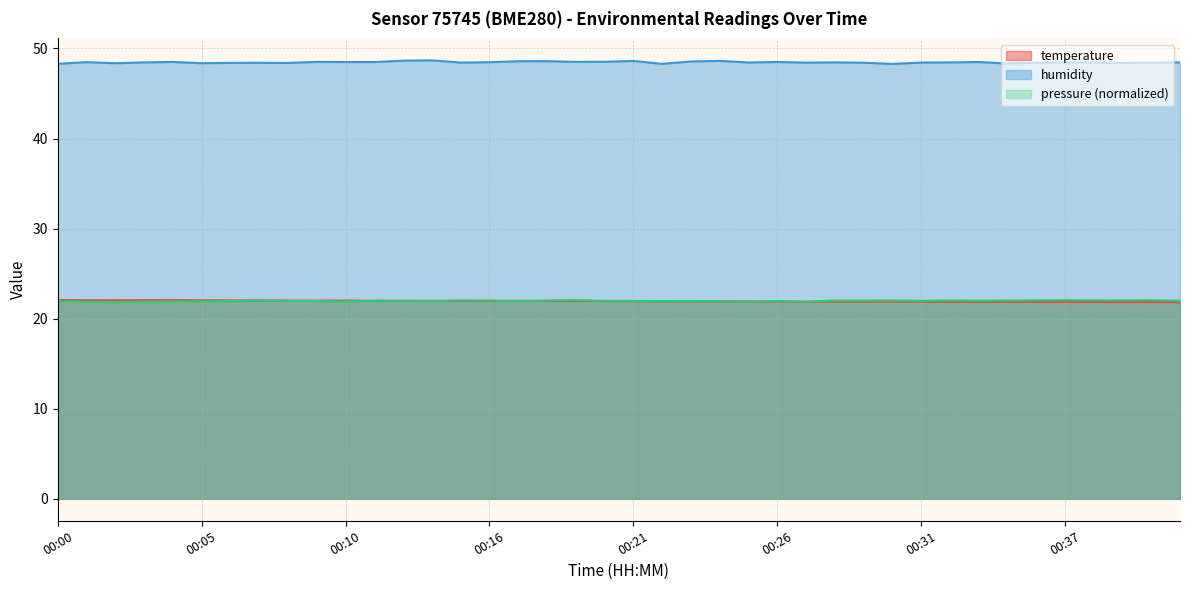

The value of humidity at 00:37 is 48.5. True or false?

True